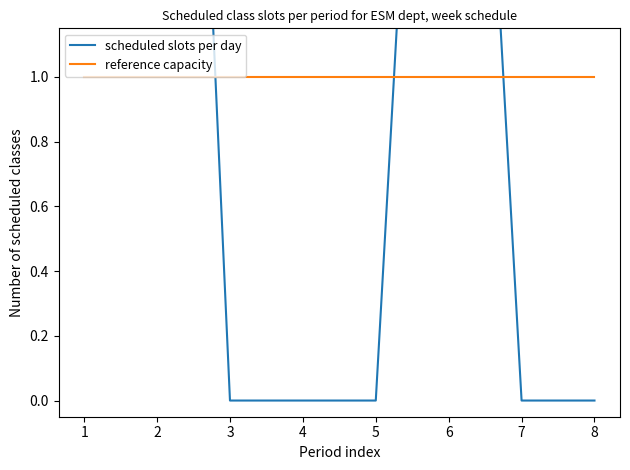

Where is reference capacity nearest to the value 1?

1